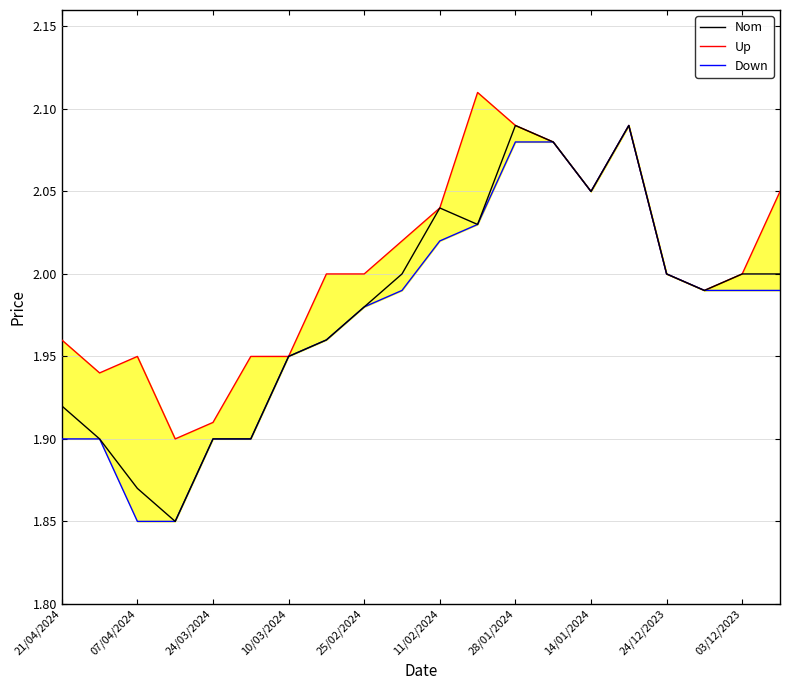

True or false: Nom has a value of 1.3 at 24/12/2023.

False